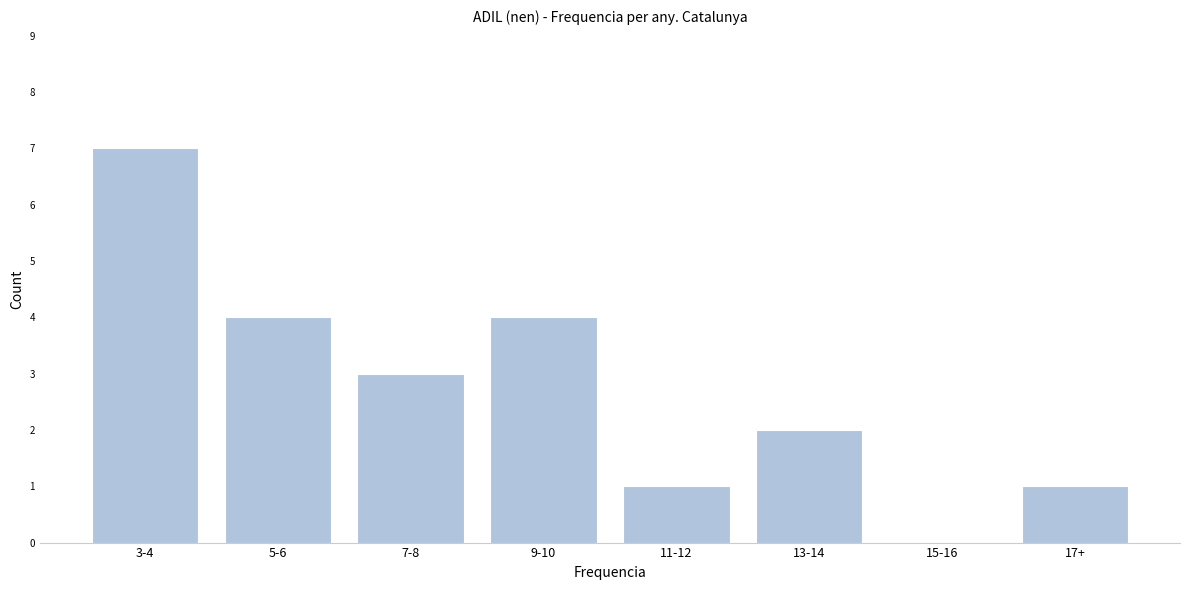

Reading left to right, transcribe all the data shown in this chart.

3-4=7	5-6=4	7-8=3	9-10=4	11-12=1	13-14=2	15-16=0	17+=1